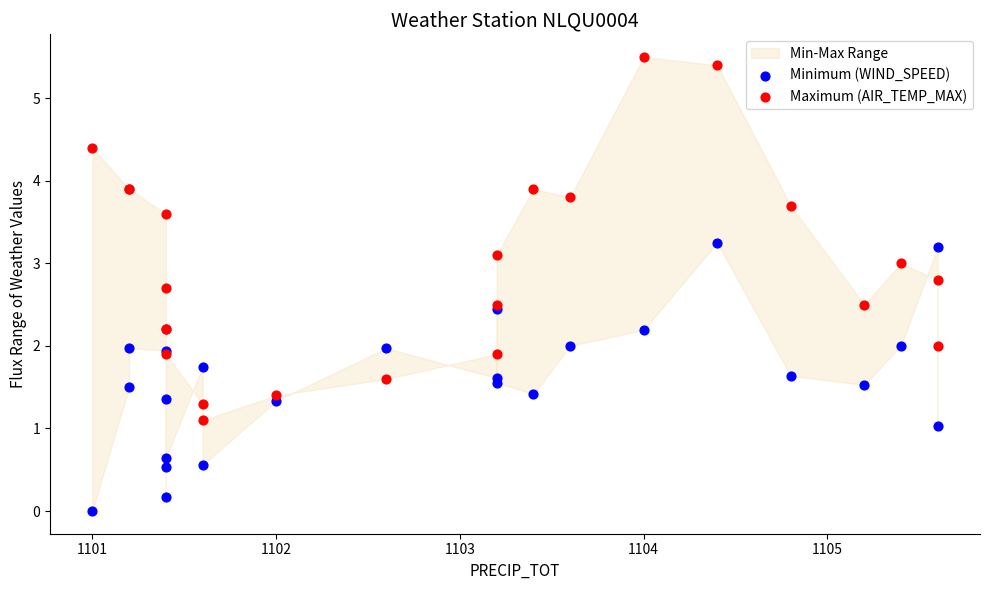

Which series contains the highest Y value?

Maximum (AIR_TEMP_MAX)